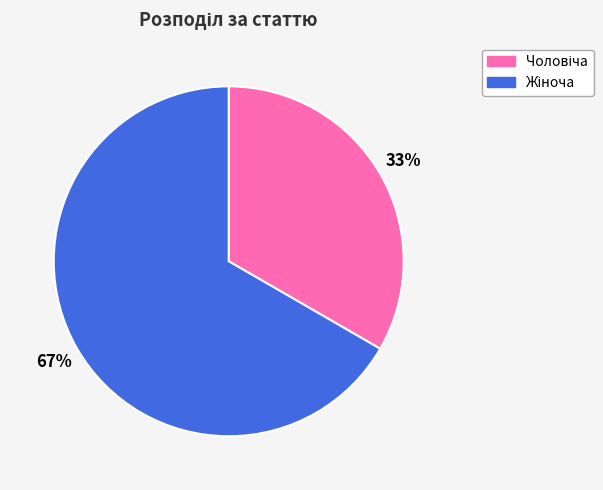

To the nearest percent, what is the average slice percentage?

50%